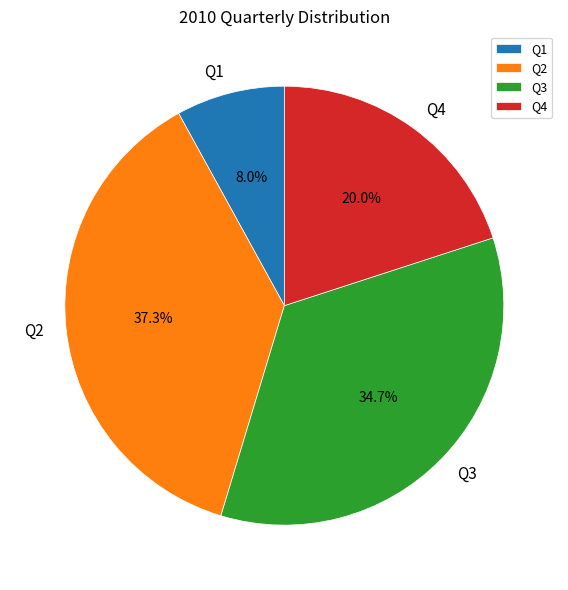

How many segments does this pie chart have?

4